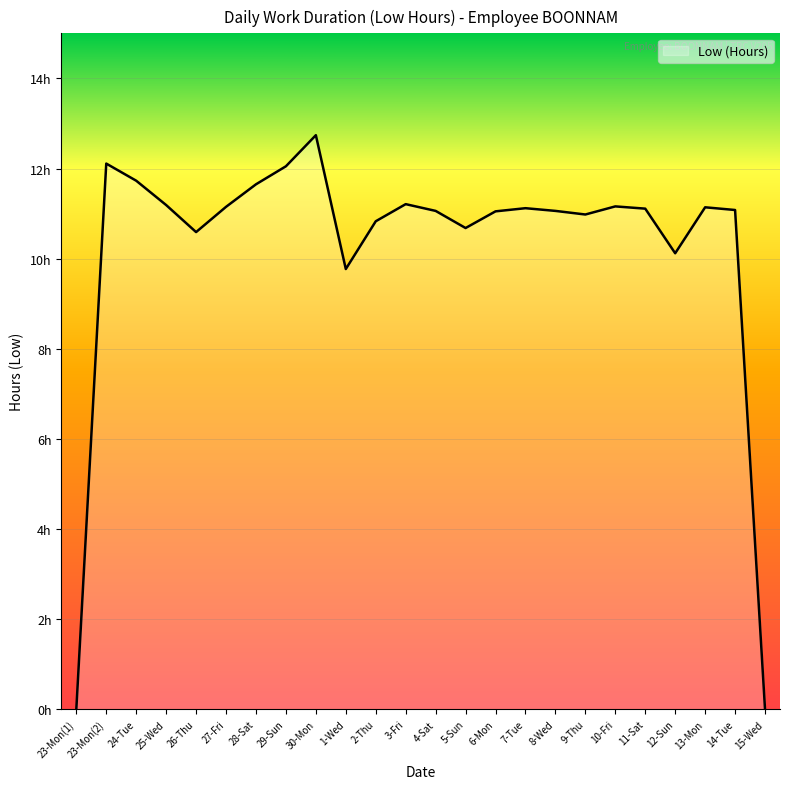

What is the difference between the second highest and second lowest values?

12.1